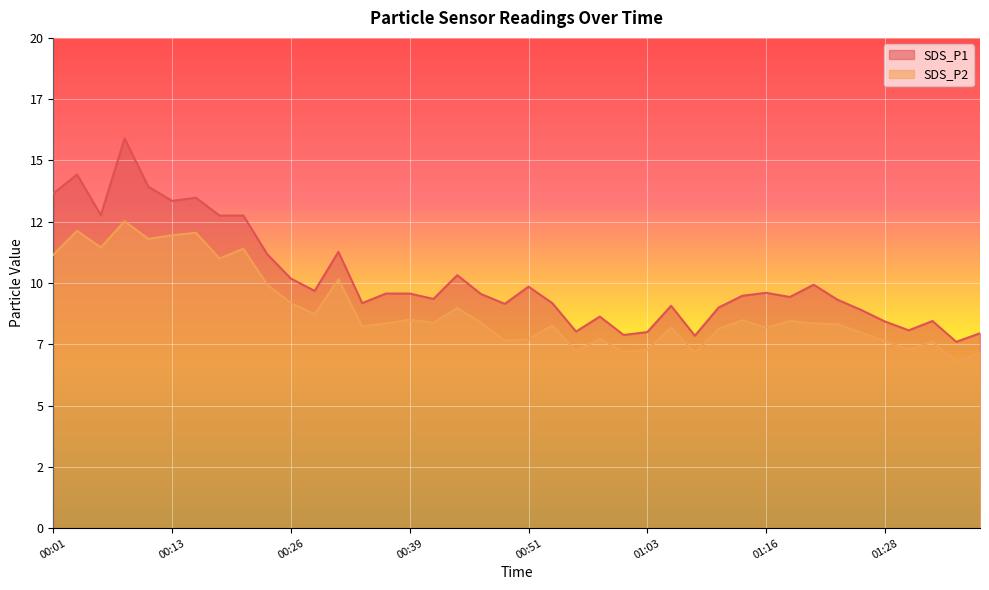

Read the SDS_P1 value at 00:01.

13.7